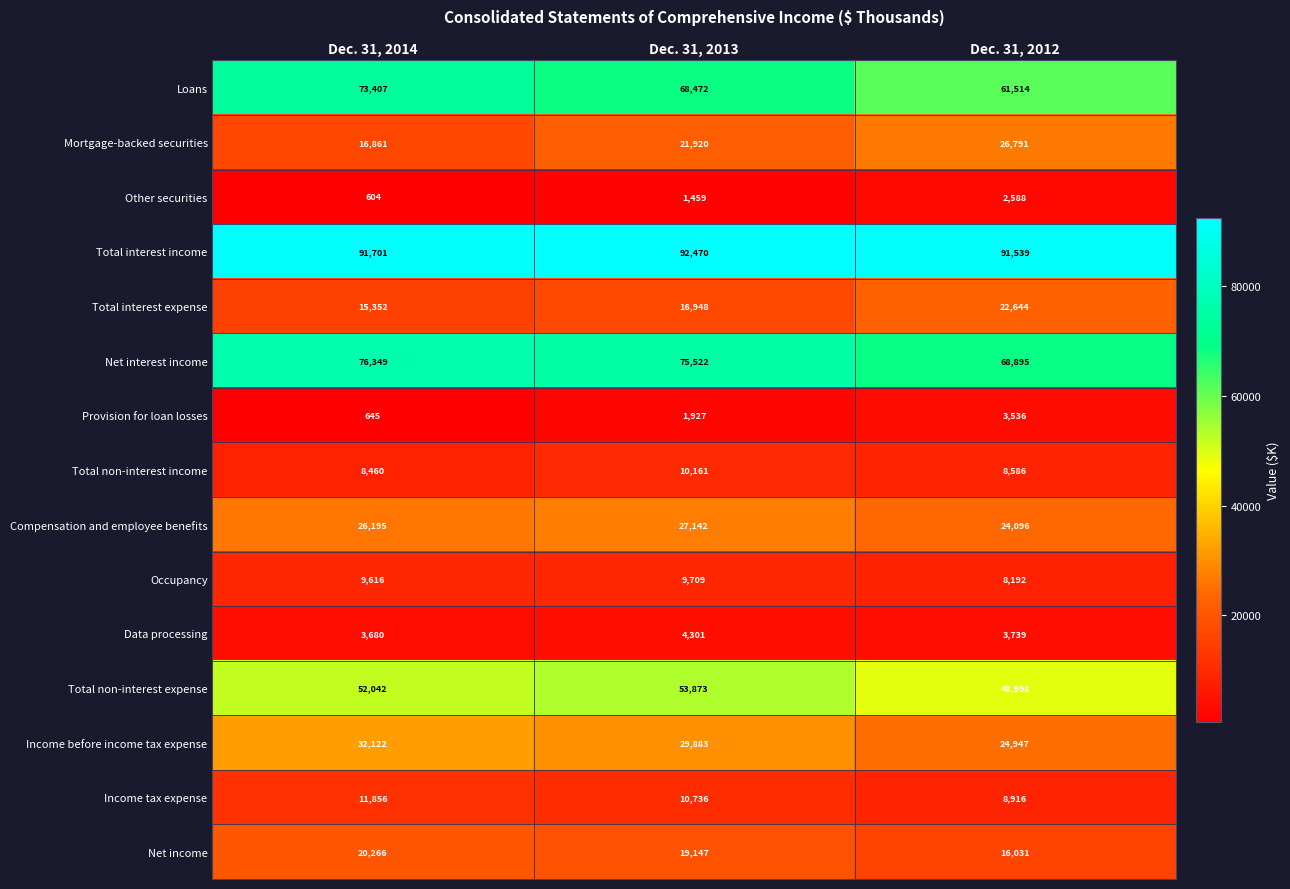

Which series has the widest spread of values?

Loans